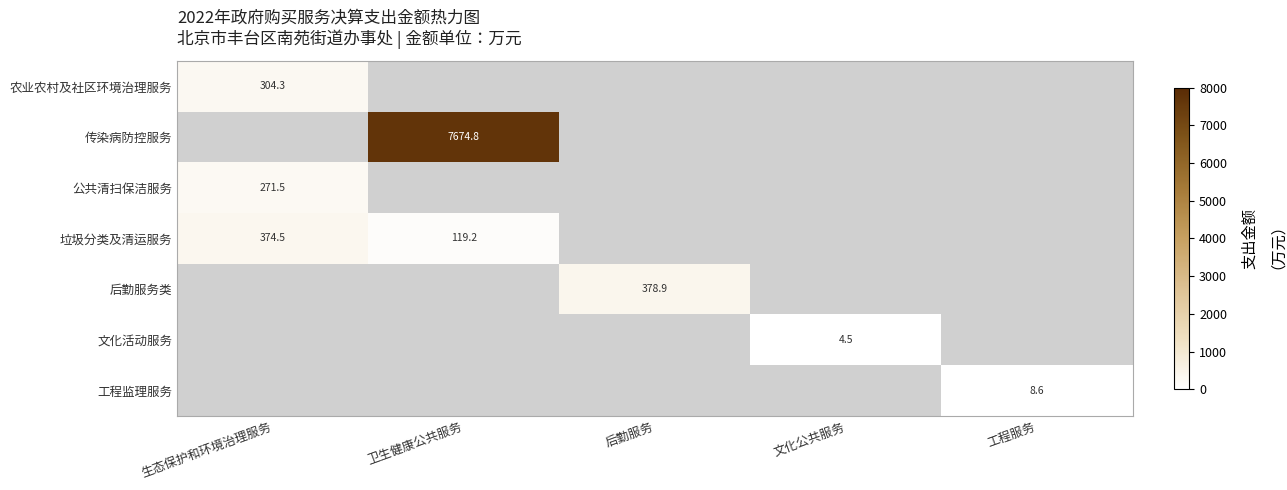

Between 后勤服务 and 生态保护和环境治理服务, which is larger?

生态保护和环境治理服务